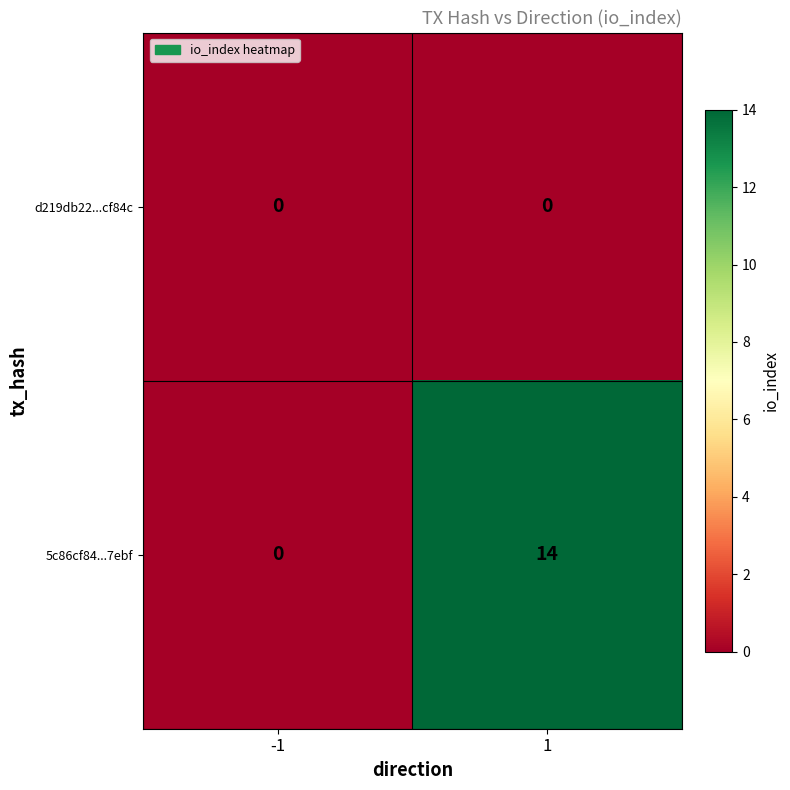

Reading left to right, extract all data points from this chart.

d219db22...cf84c: -1=0	1=0
5c86cf84...7ebf: -1=0	1=14